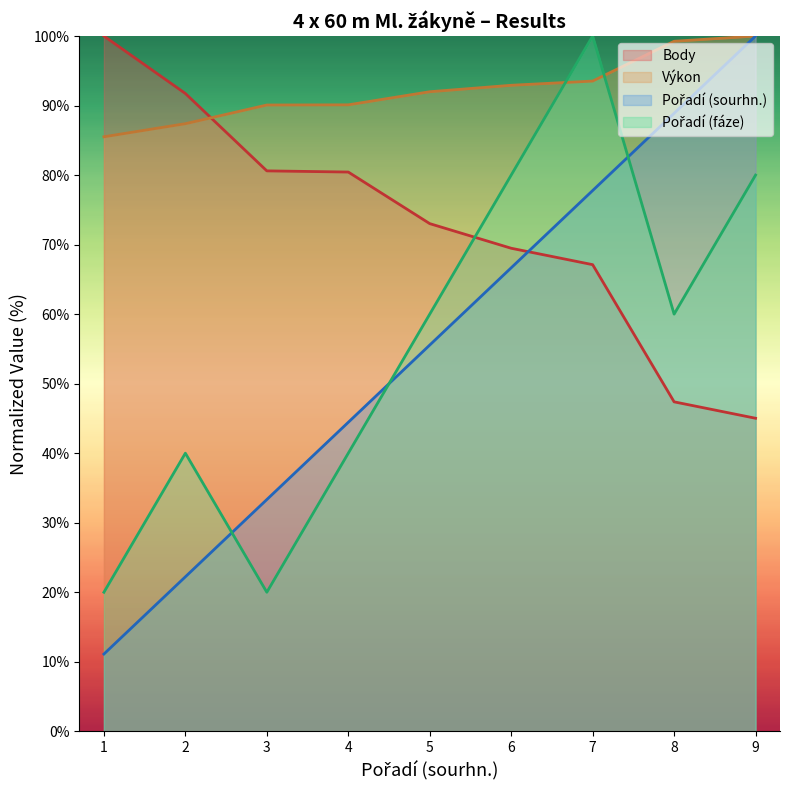

What is the spread (max minus min) of values at 5?

36.4